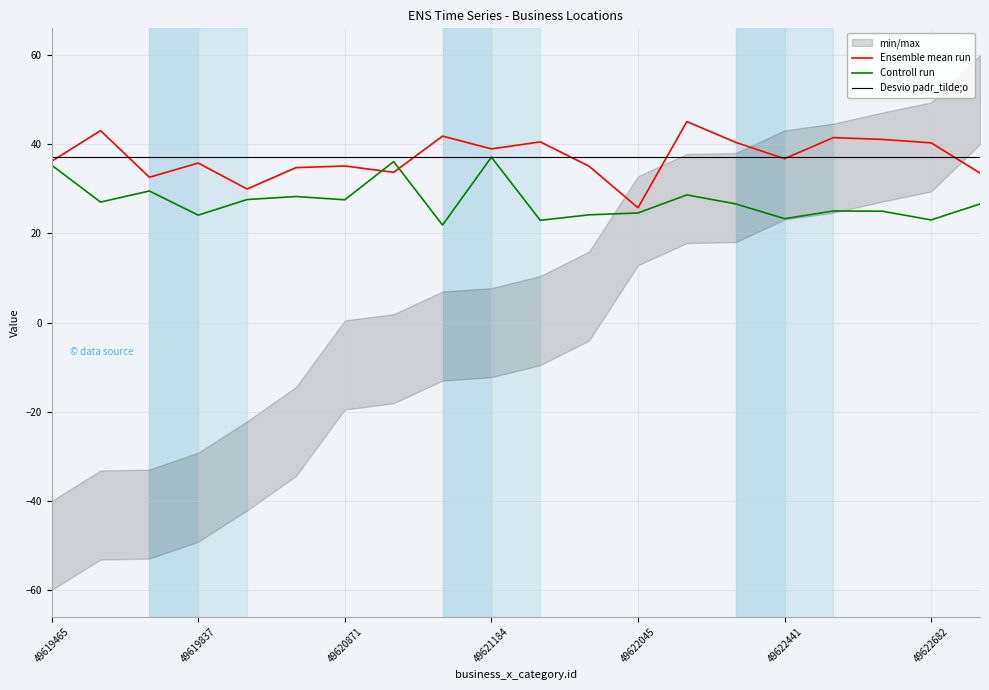

True or false: Desvio padr_tilde;o has more than 2 points higher than both neighbors.

False